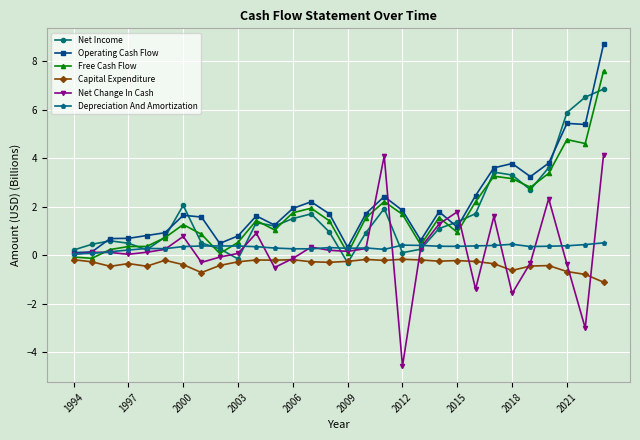

Is this an area chart (filled region under the line)?

No